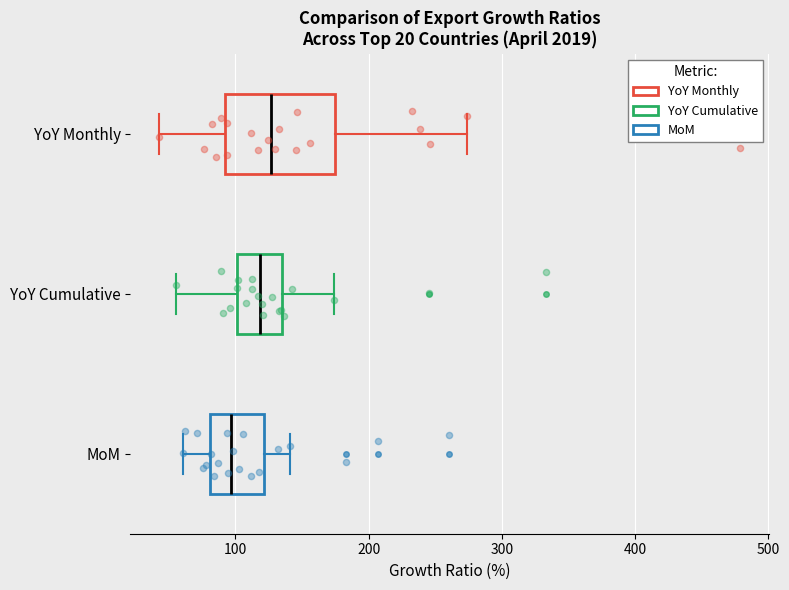

Where is the left edge of the box for YoY Monthly on the x-axis? The values are not printed on the chart, so give them approximately, as read against the axis.

90